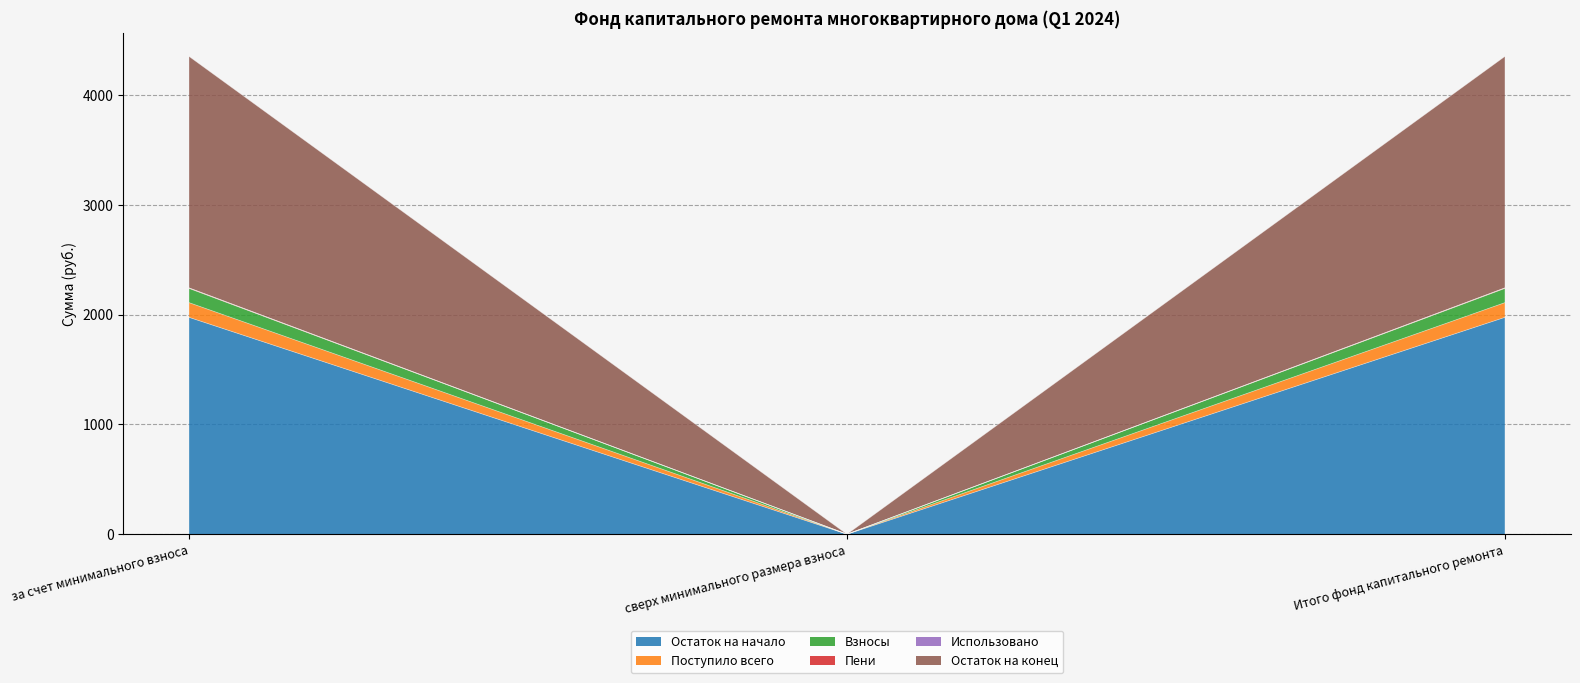

Is it true that Остаток на начало equals 1975.4 at за счет минимального взноса?

True